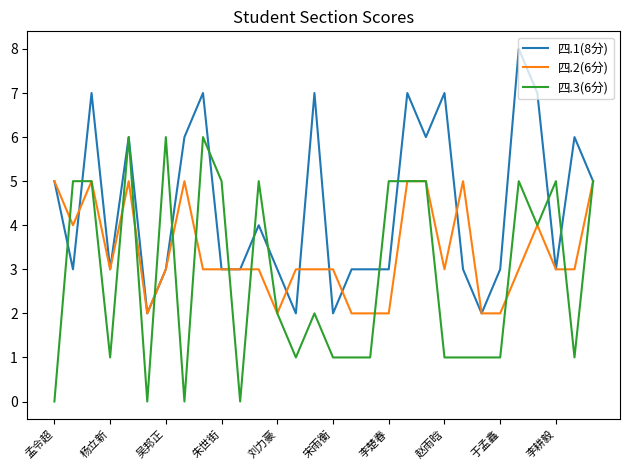

How many lines are shown in the chart?

3